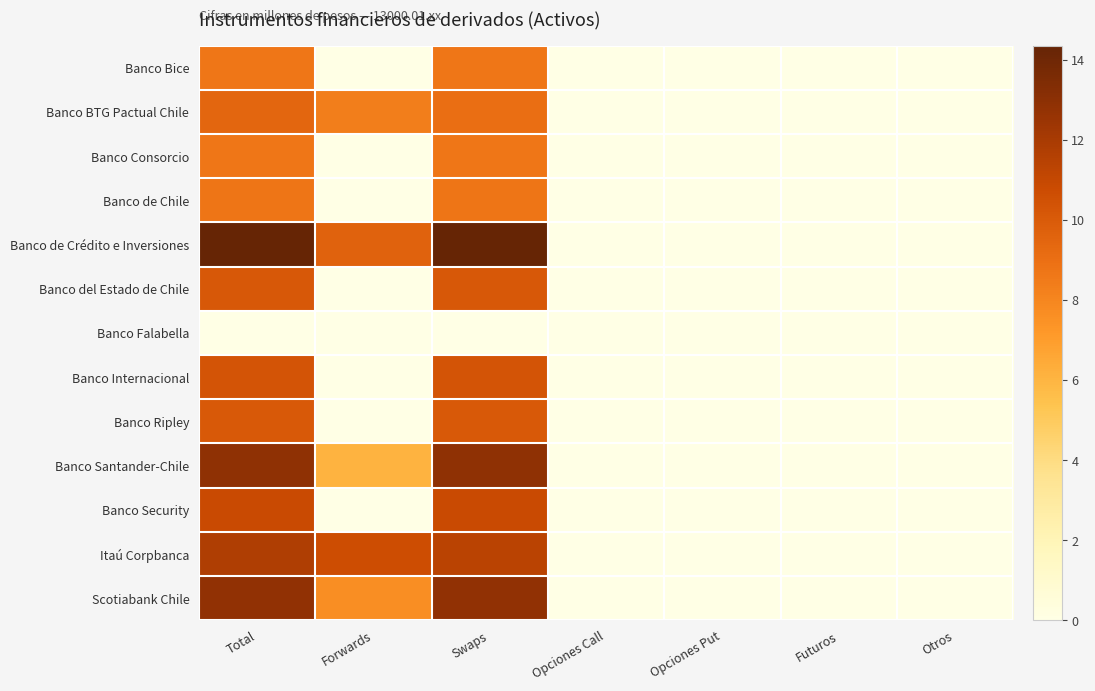

At which category does the chart reach its peak across all series?

Total